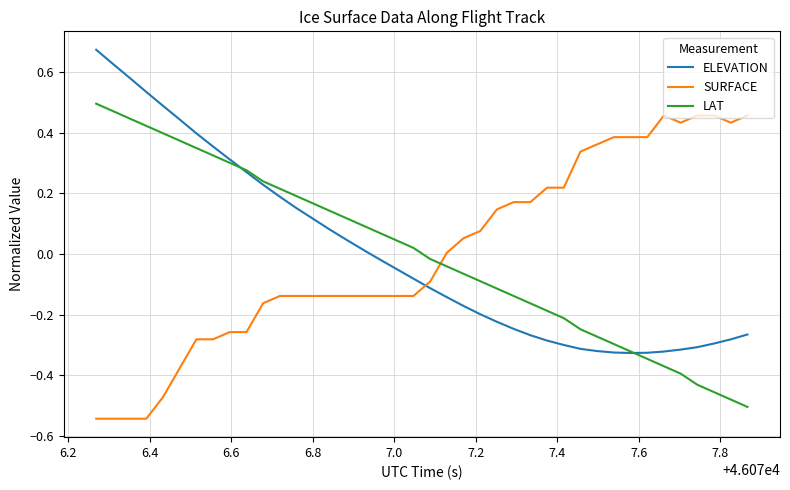

How many times do LAT and SURFACE cross each other?

1